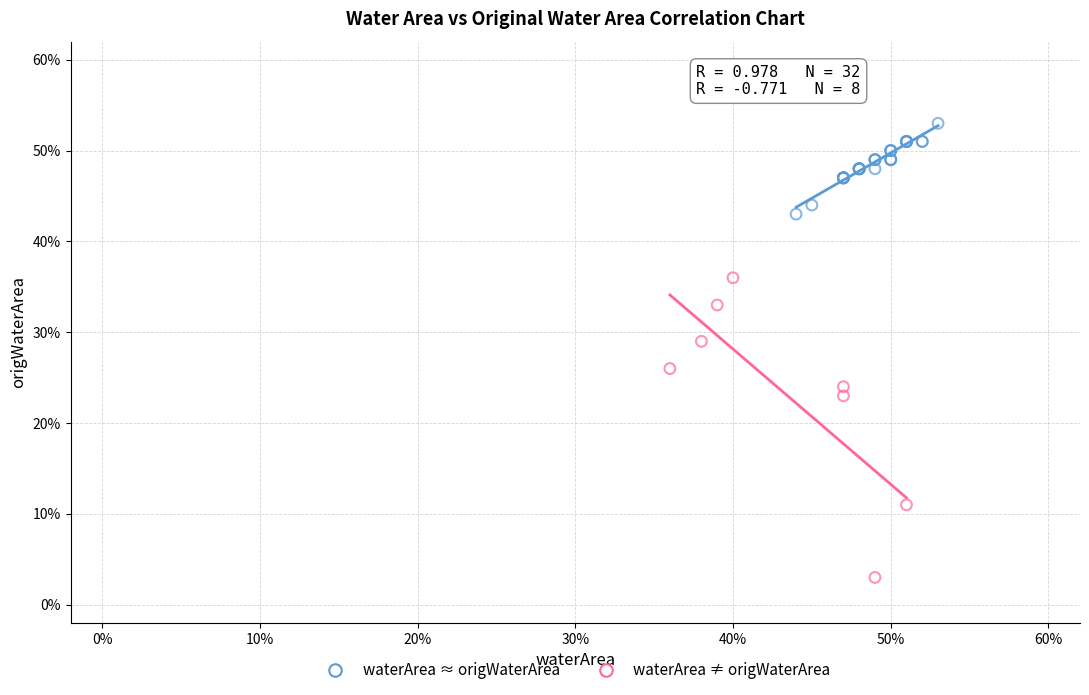

What are all the series names shown in the legend?

waterArea ≈ origWaterArea, waterArea ≠ origWaterArea